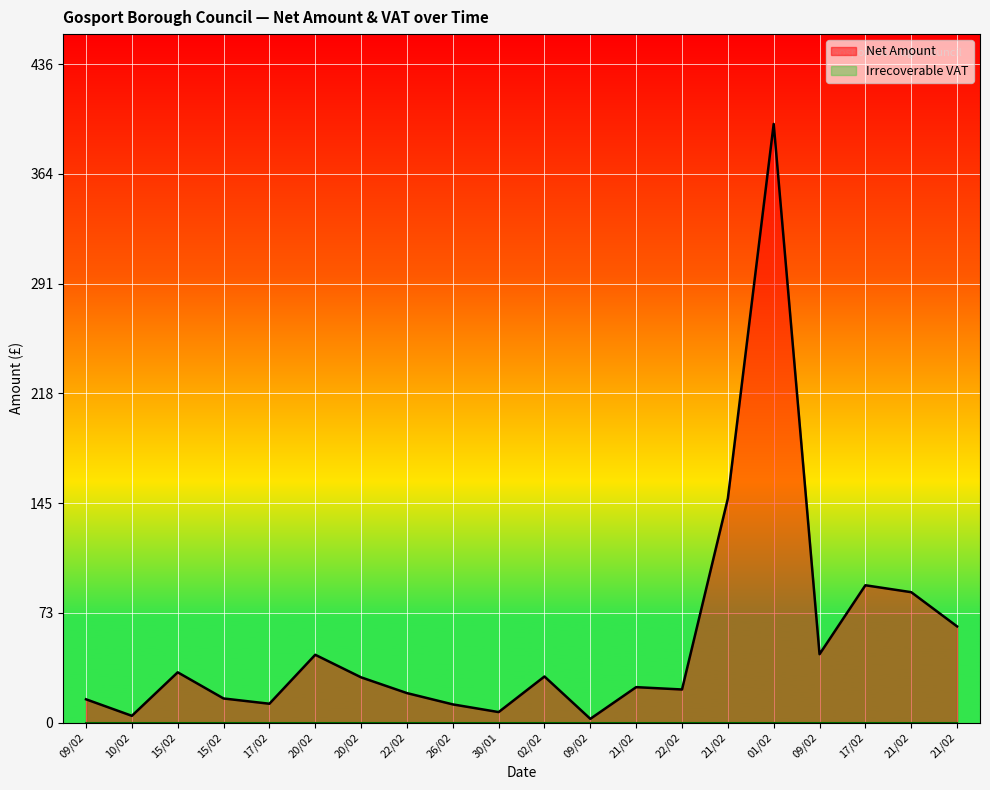

Where does the data first go above 30?

15/02